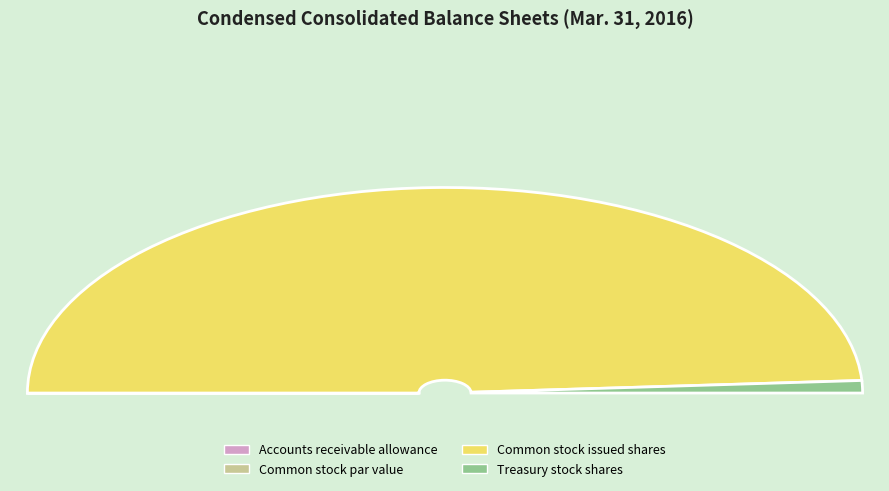

Which category has the smallest portion of the pie?

Common stock, par value